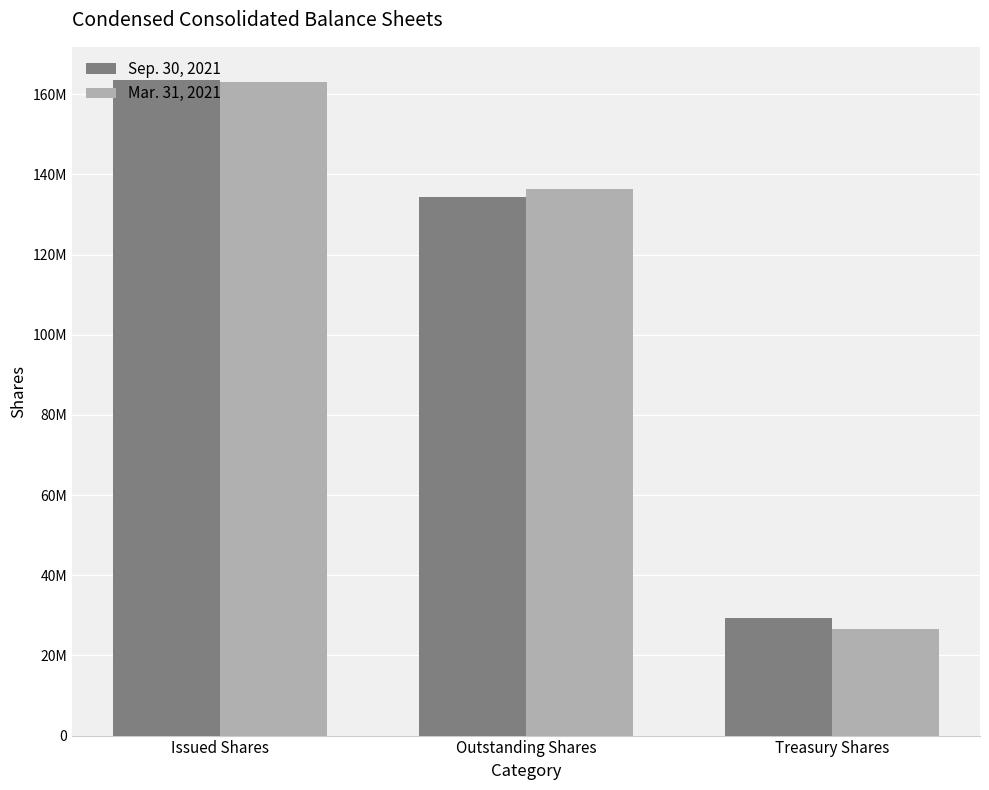

What are all the series names shown in the legend?

Sep. 30, 2021, Mar. 31, 2021